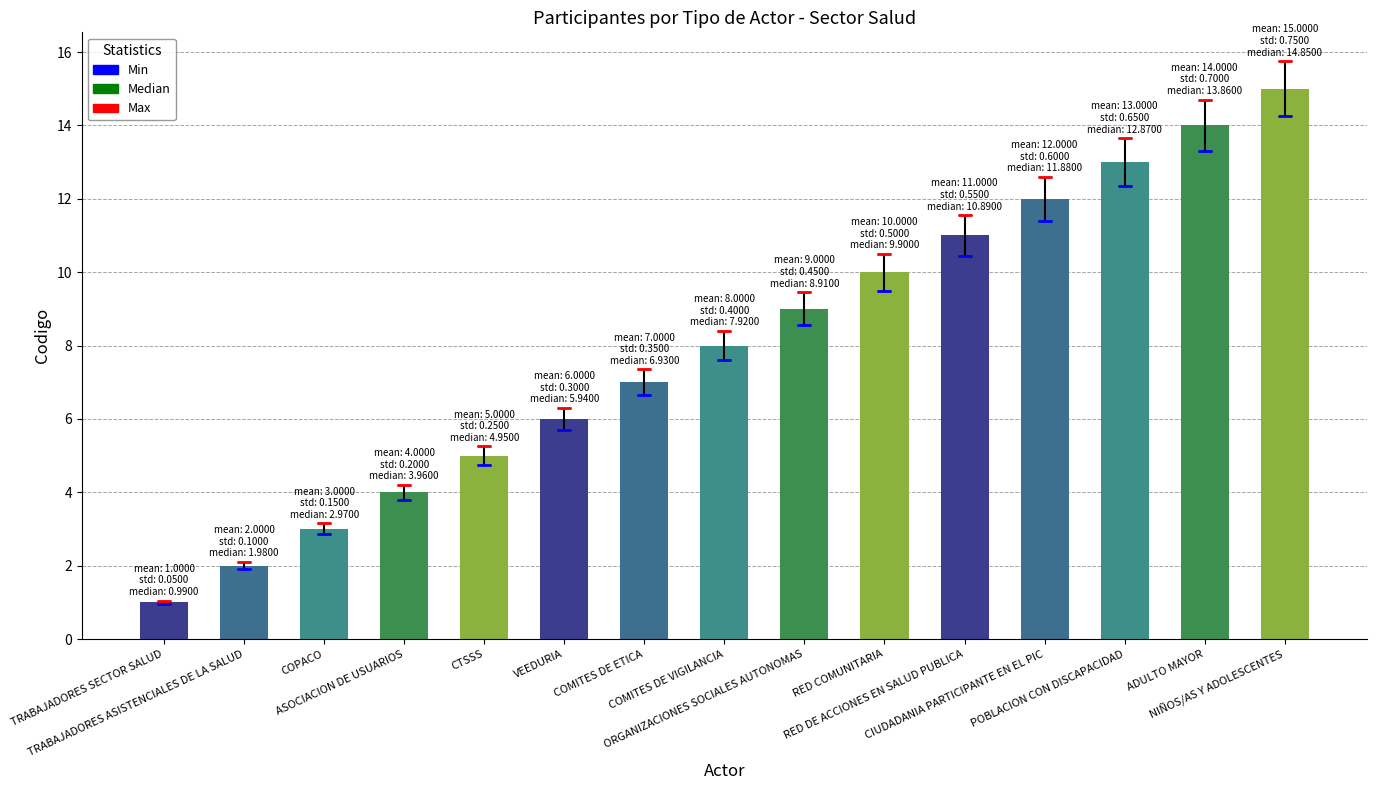

The chart shows a value of 20 at ADULTO MAYOR. True or false?

False